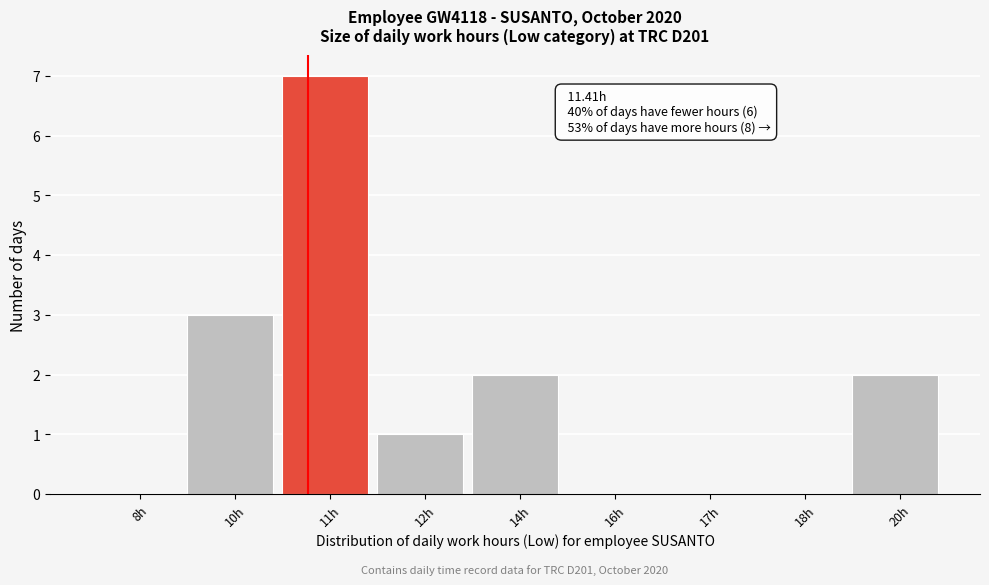

Reading right to left, what are all the values shown in this chart?

20h=2	18h=0	17h=0	16h=0	14h=2	12h=1	11h=7	10h=3	8h=0